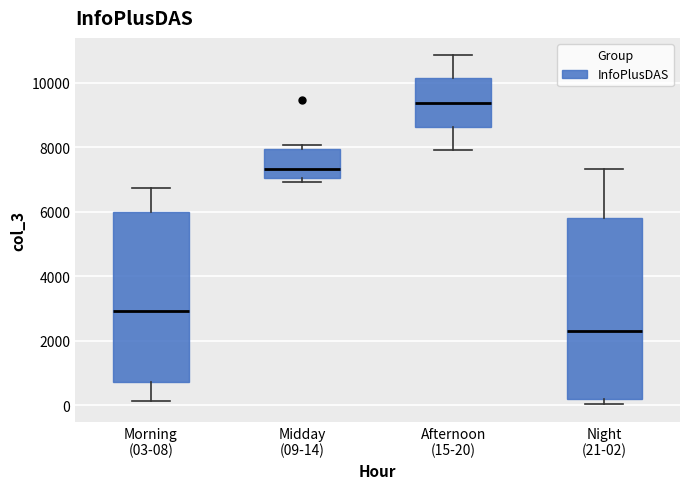

Comparing the boxes themselves (not the whiskers), which one is the tallest?

Night (21-02)